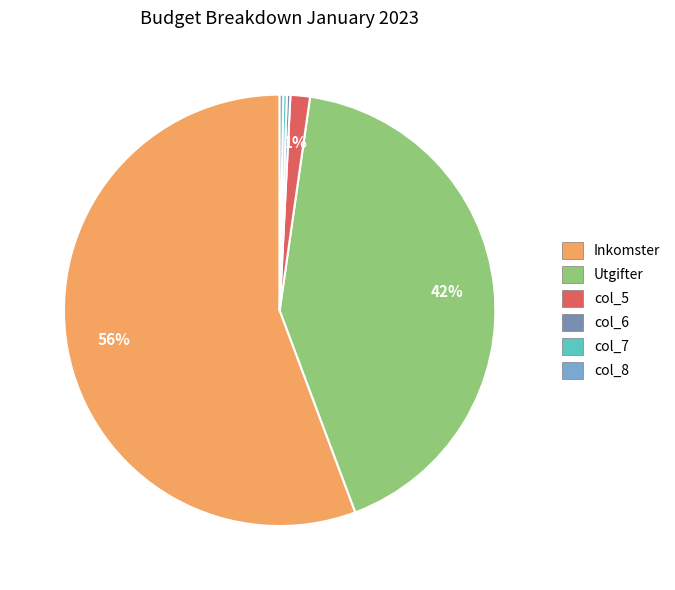

The col_5 slice represents 14% of the pie. True or false?

False